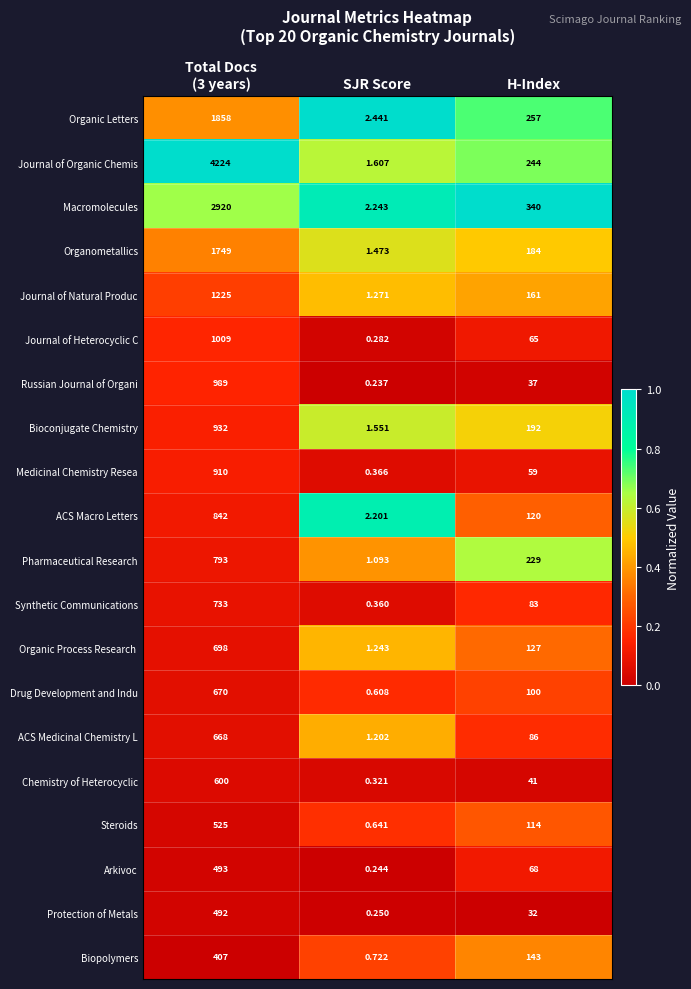

How many data points does each series have?

3